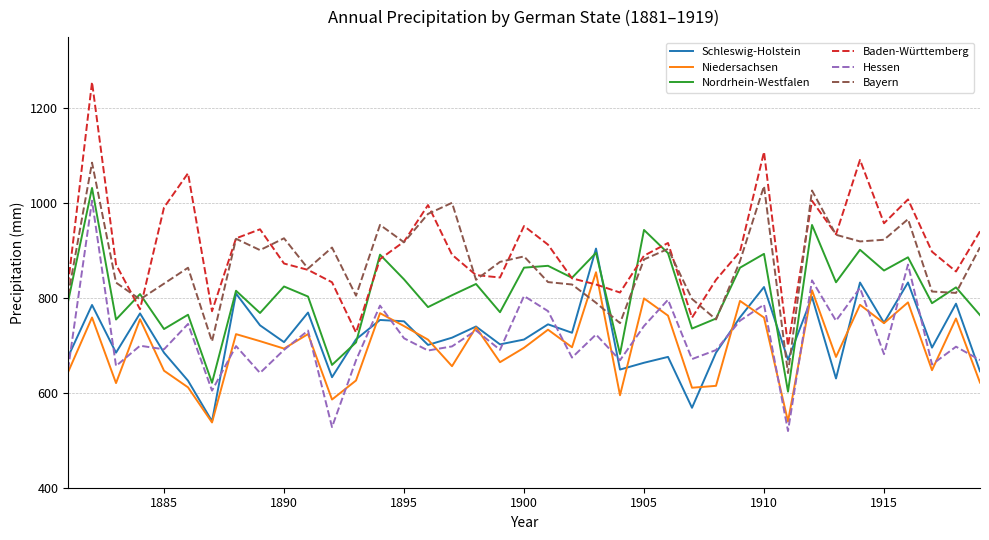

True or false: Niedersachsen and Nordrhein-Westfalen cross at least once.

False